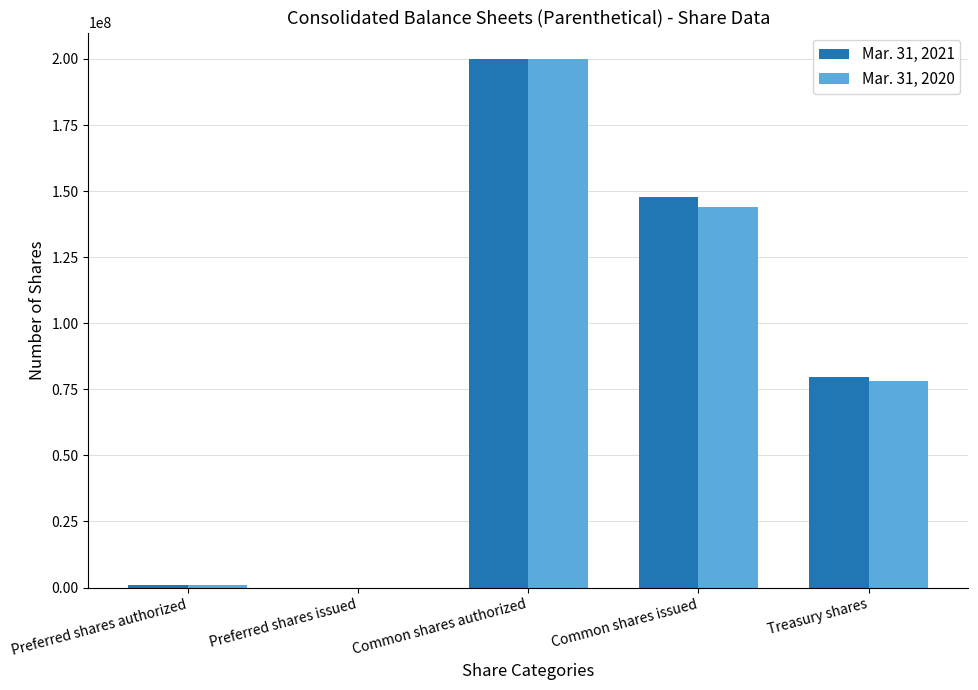

Reading left to right, extract all data points from this chart.

Mar. 31, 2021: Preferred shares authorized=1000000	Preferred shares issued=0	Common shares authorized=200000000	Common shares issued=147800000	Treasury shares=79600000
Mar. 31, 2020: Preferred shares authorized=1000000	Preferred shares issued=0	Common shares authorized=200000000	Common shares issued=143900000	Treasury shares=78100000